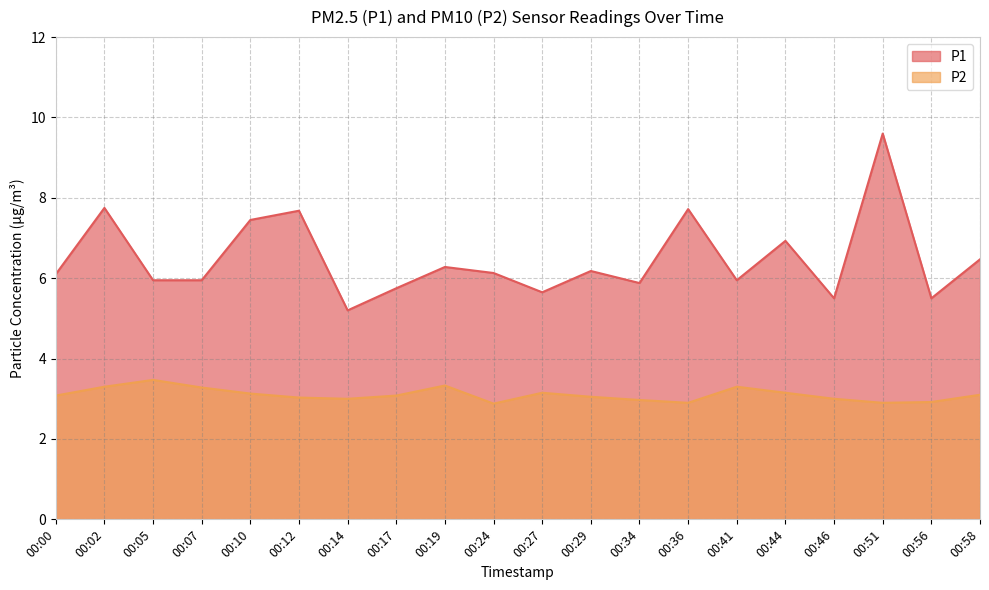

Which series has the widest spread of values?

P1